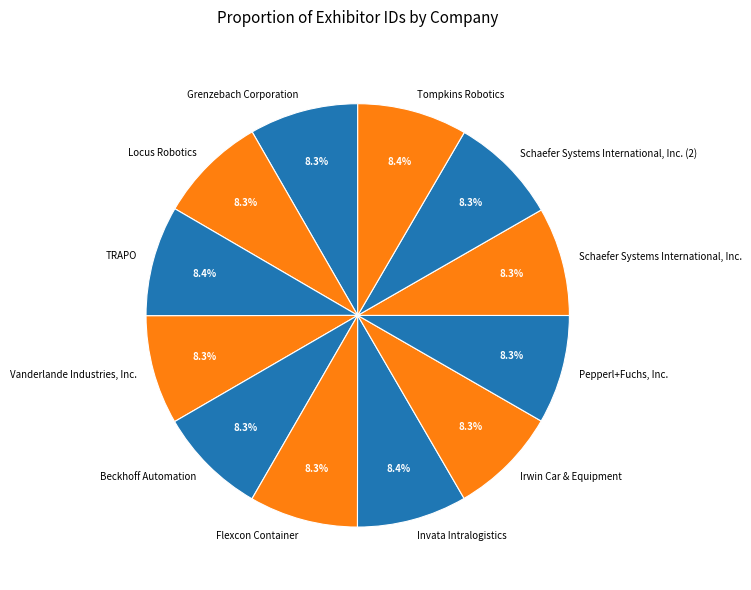

True or false: Pepperl+Fuchs, Inc. accounts for 1% of the total.

False